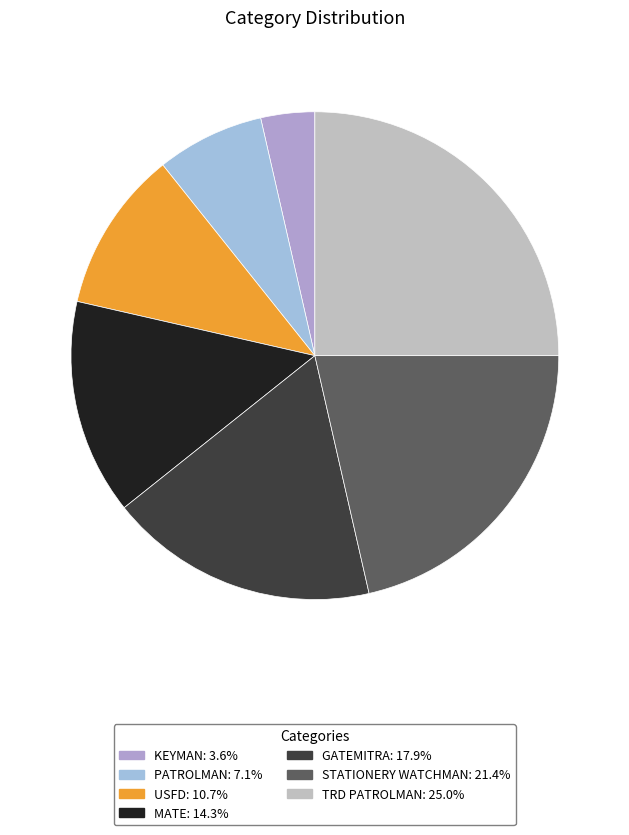

What percentage is the KEYMAN slice, to the nearest percent?

4%